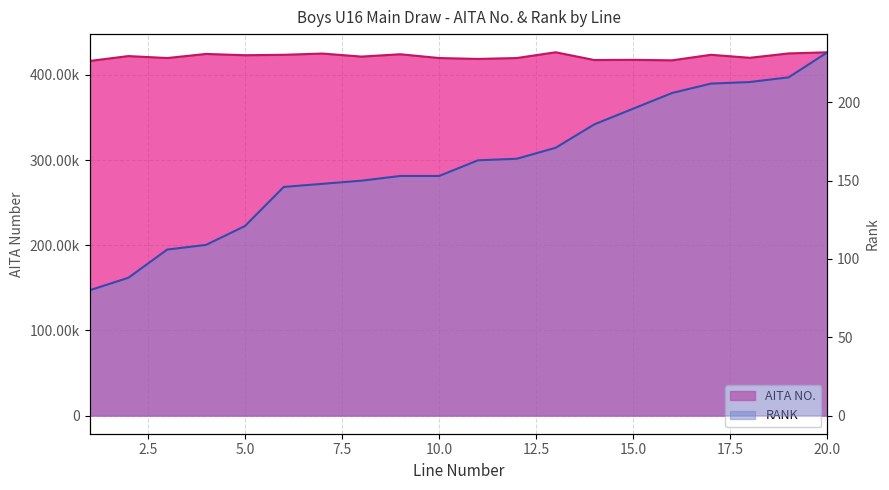

At 7, list the series in order from largest to smallest.

AITA NO., RANK